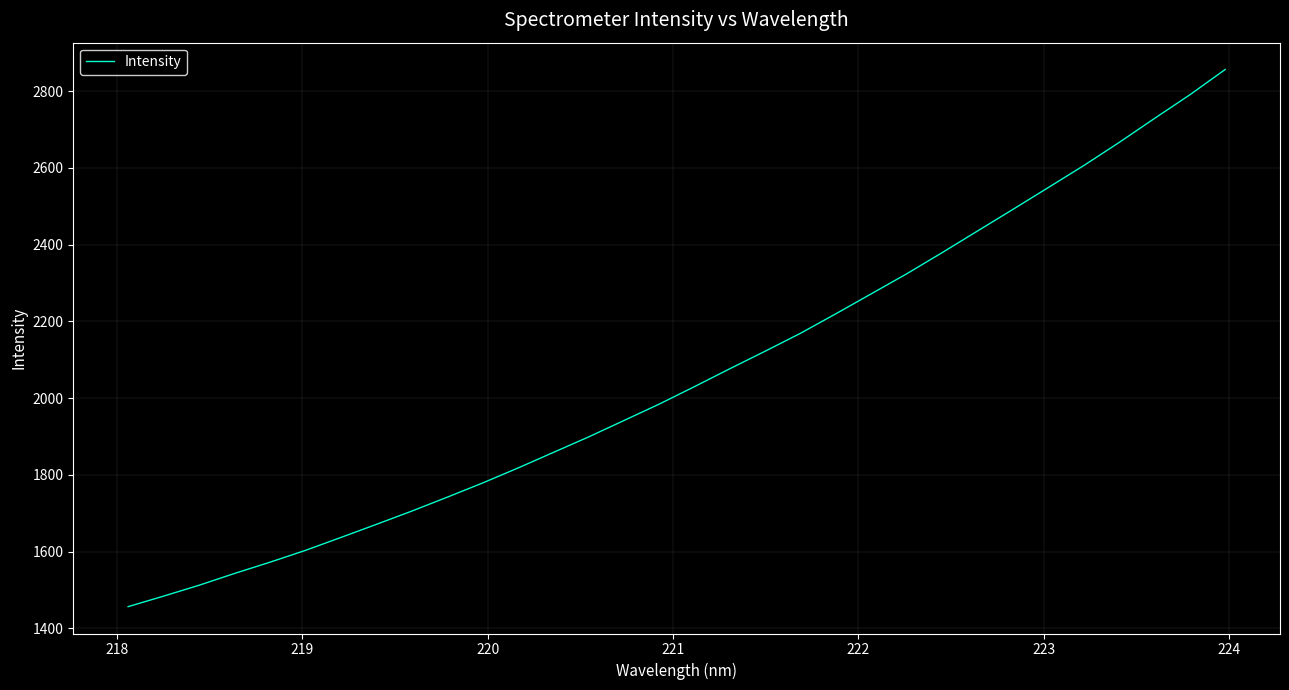

What is the maximum value shown in the chart?

2856.3